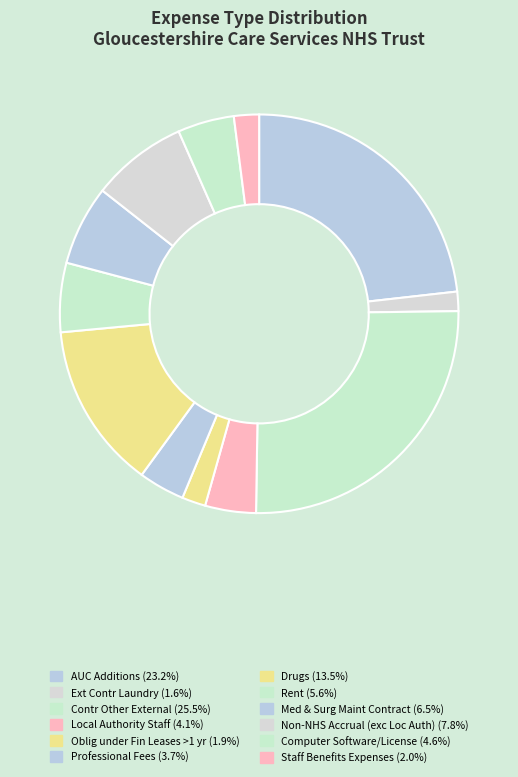

Rank the categories by value from highest to lowest.

Contr Other External, AUC Additions, Drugs, Non-NHS Accrual (exc Loc Auth), Med & Surg Maint Contract, Rent, Computer Software/License, Local Authority Staff, Professional Fees, Staff Benefits Expenses, Oblig under Fin Leases >1 yr, Ext Contr Laundry